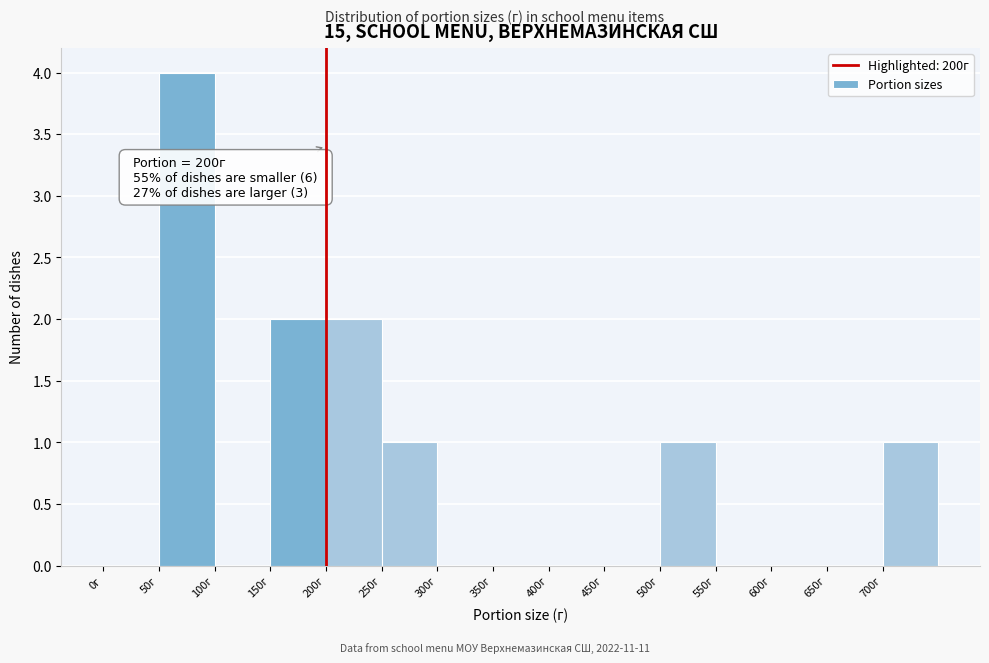

Over which range of the x-axis is the bar tallest?

50 to 100